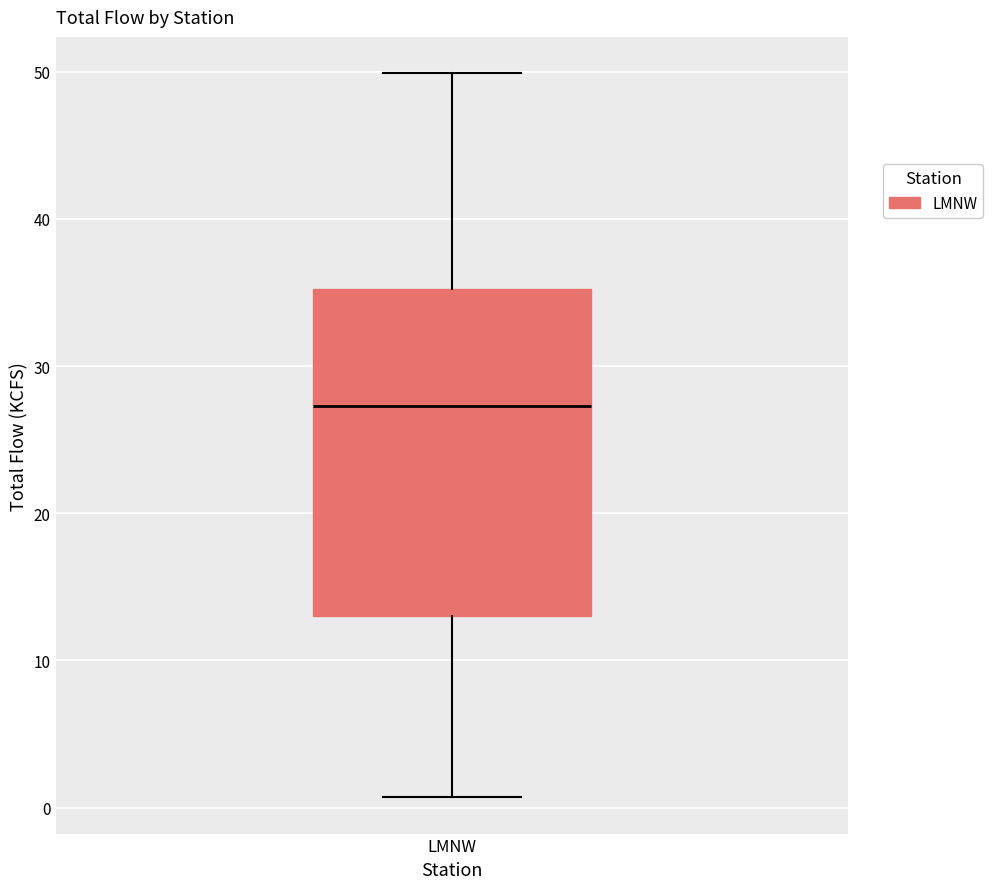

Where is the lower edge of the box for LMNW on the y-axis? The values are not printed on the chart, so give them approximately, as read against the axis.

13